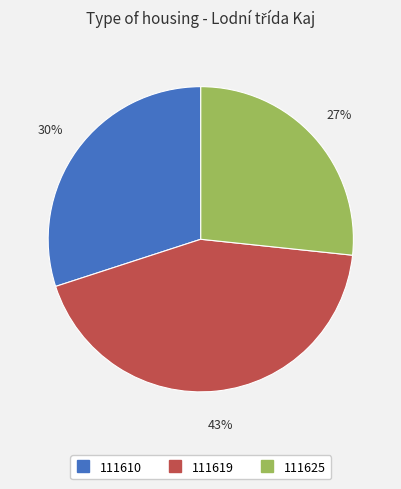

Is it true that 111619 is 43% of the pie?

True